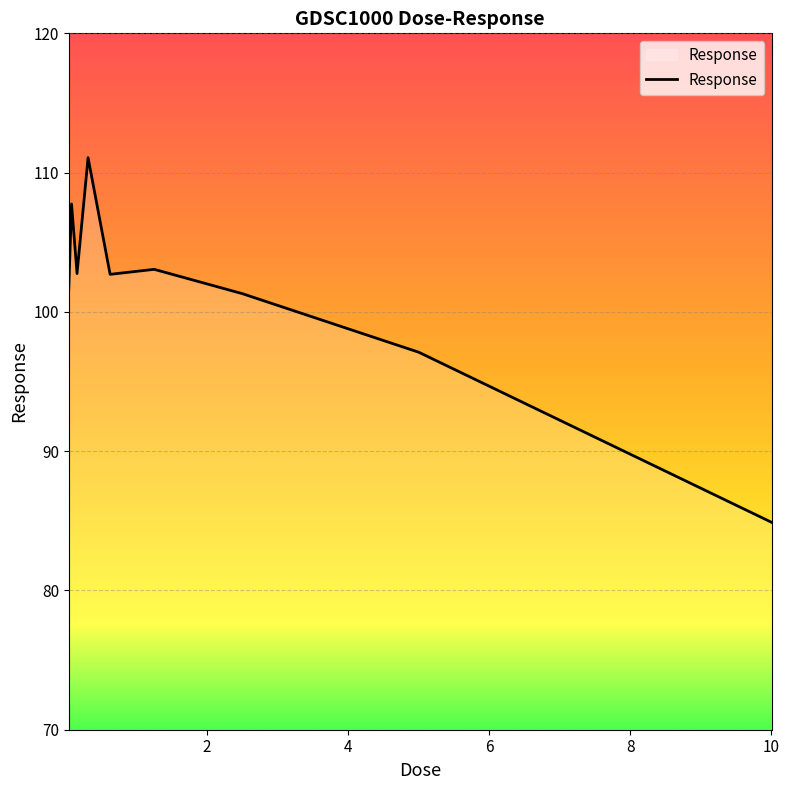

What is the minimum value shown in the chart?

84.9